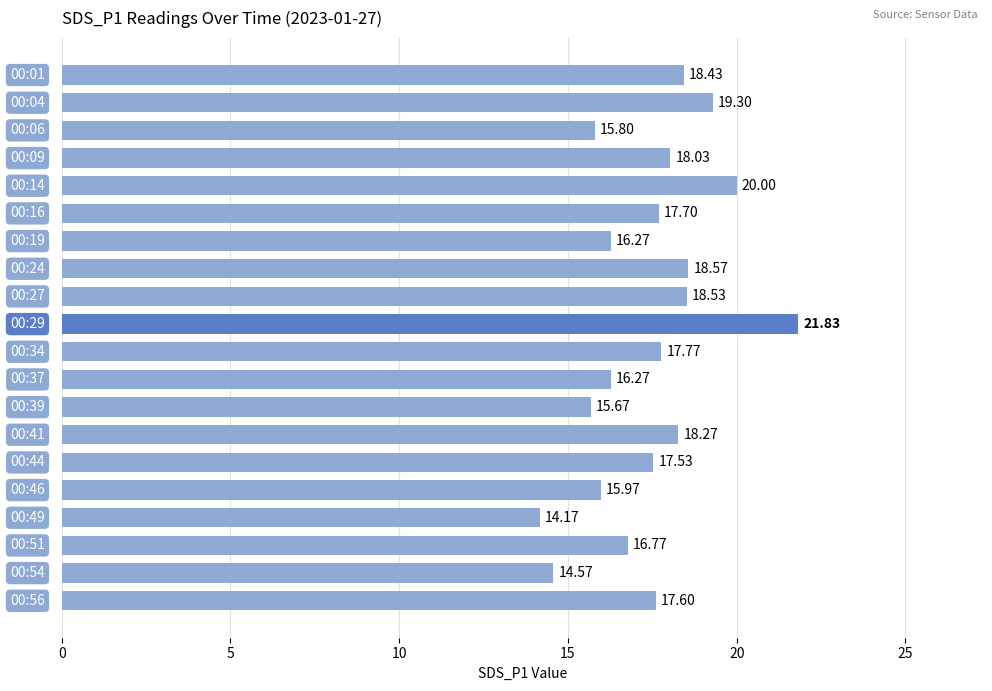

What is the average value?

17.5